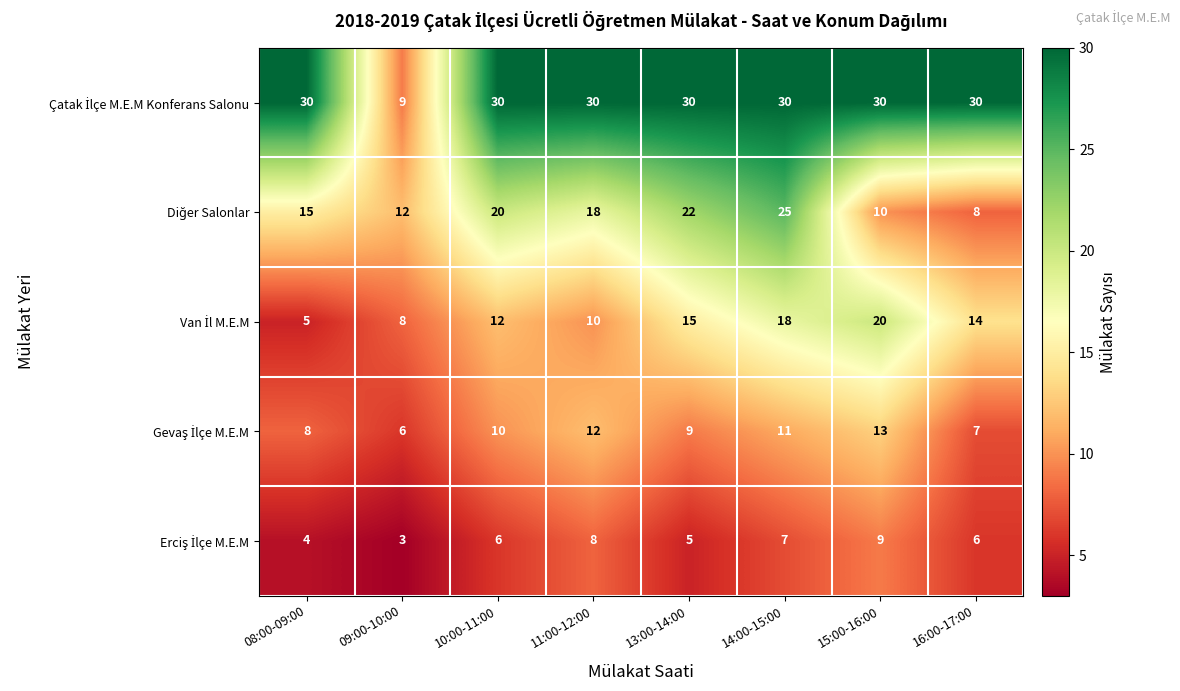

What is the total value across all series at 08:00-09:00?

62